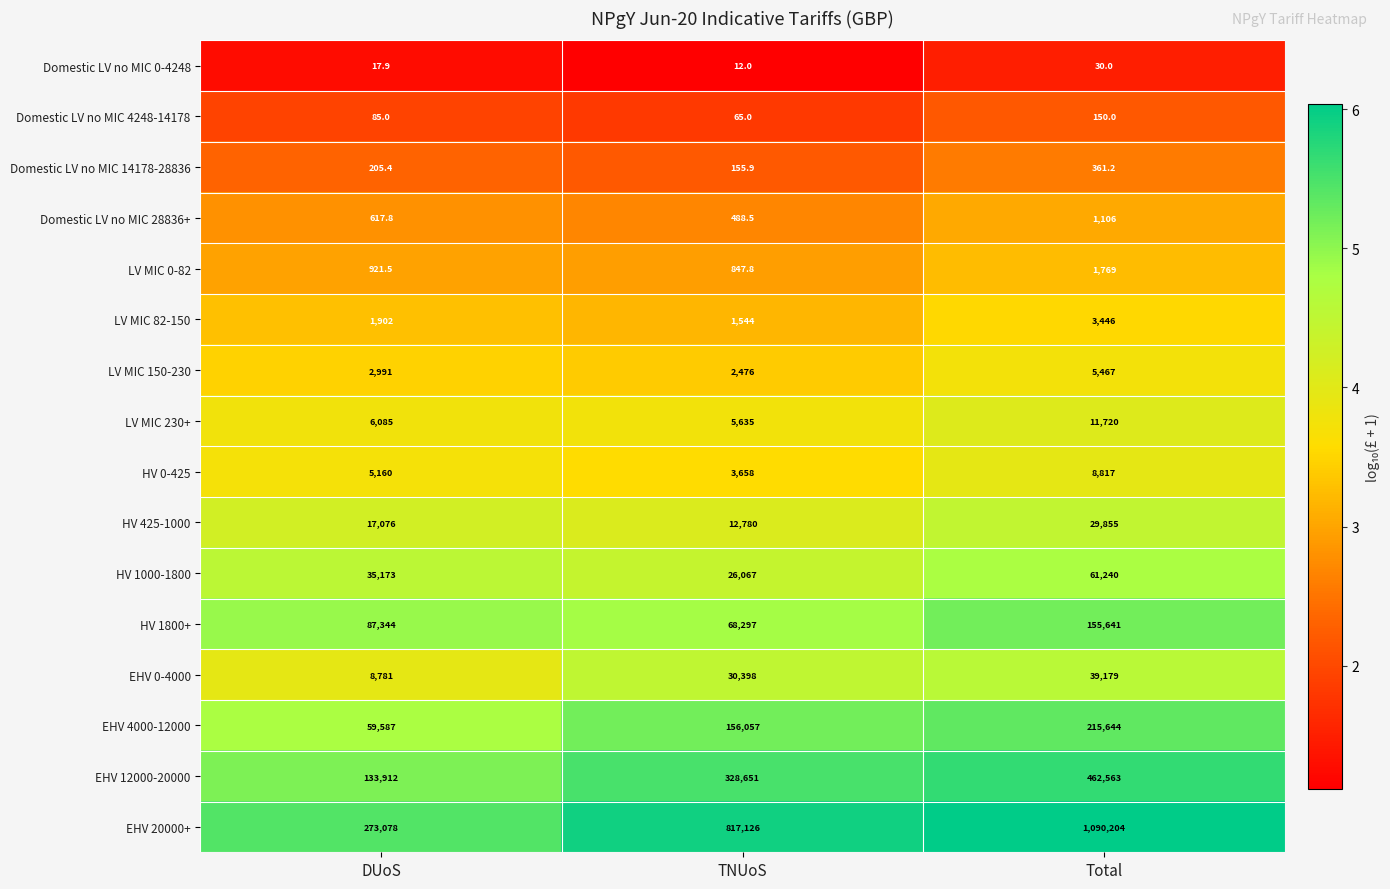

At which label does Domestic LV no MIC 0-4248 reach its minimum?

TNUoS